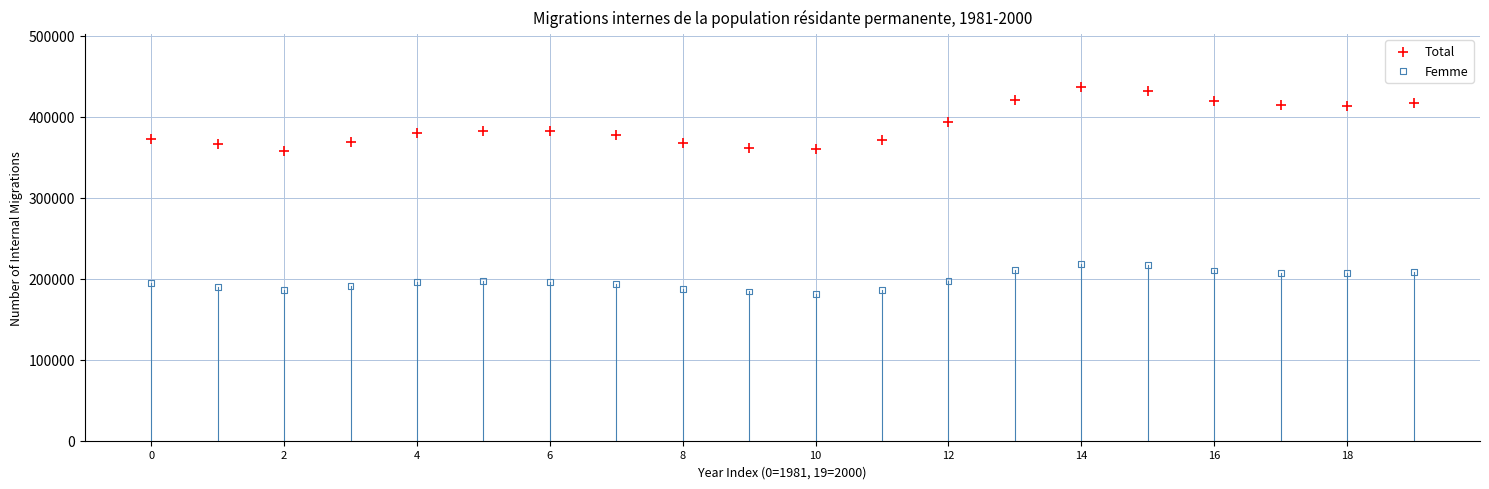

Which series has the widest spread of Y values?

Total